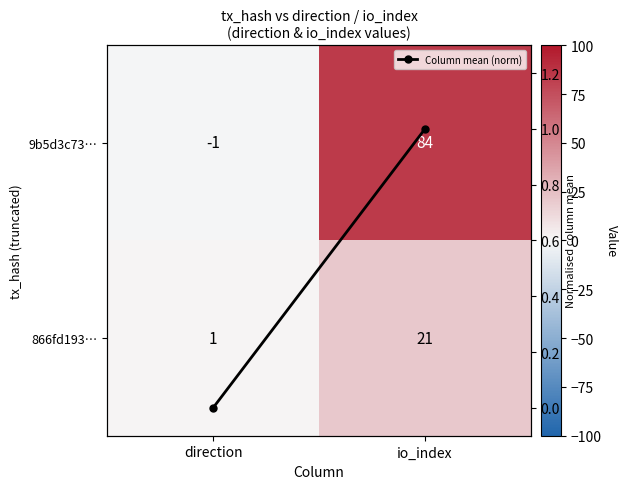

Which category has the lowest value in the Column mean (norm) series?

direction